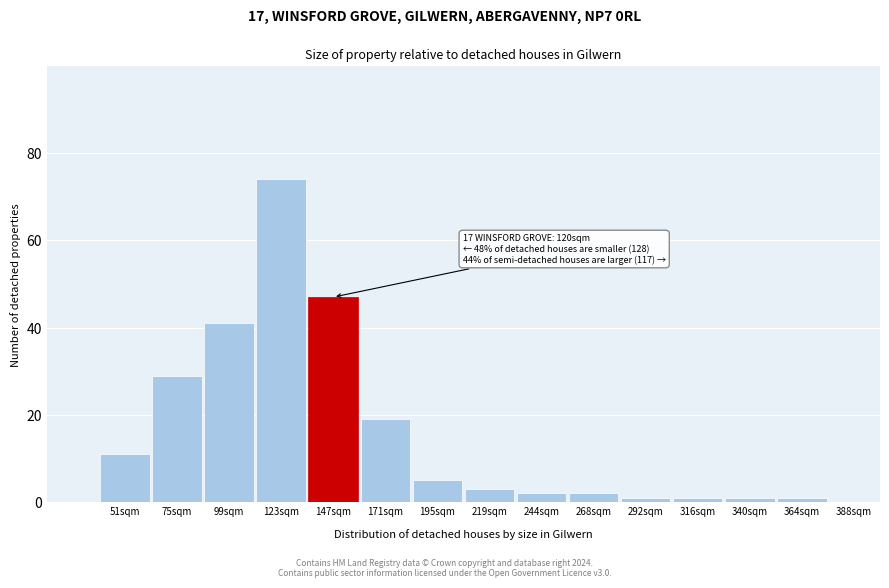

Reading left to right, list all the values displayed in this chart.

51sqm=11	75sqm=29	99sqm=41	123sqm=74	147sqm=47	171sqm=19	195sqm=5	219sqm=3	244sqm=2	268sqm=2	292sqm=1	316sqm=1	340sqm=1	364sqm=1	388sqm=0